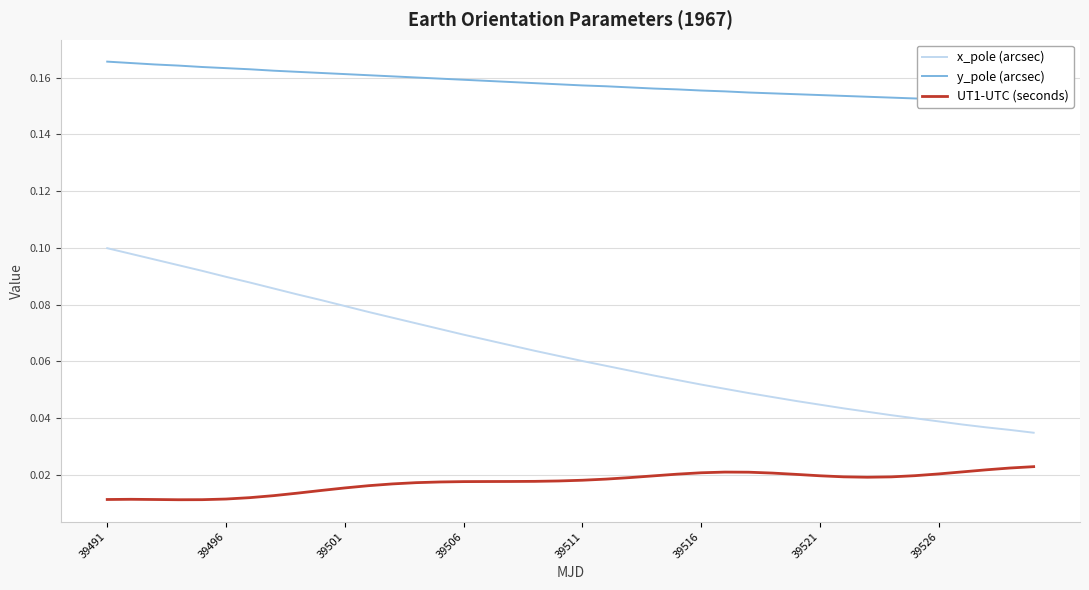

True or false: x_pole (arcsec) and UT1-UTC (seconds) intersect in this chart.

False